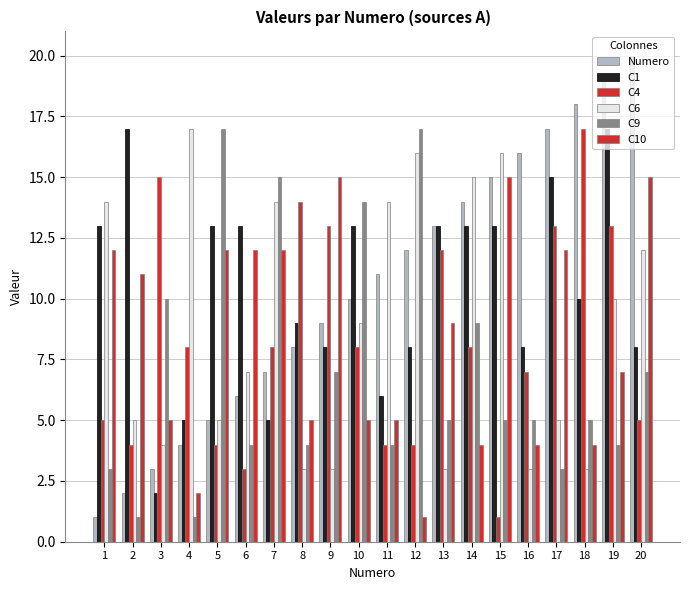

Reading left to right, list all the values displayed in this chart.

Numero: 1	2	3	4	5	6	7	8	9	10	11	12	13	14	15	16	17	18	19	20
C1: 13	17	2	5	13	13	5	9	8	13	6	8	13	13	13	8	15	10	17	8
C4: 5	4	15	8	4	3	8	14	13	8	4	4	12	8	1	7	13	17	13	5
C6: 14	5	4	17	5	7	14	3	3	9	14	16	3	15	16	3	5	3	10	12
C9: 3	1	10	1	17	4	15	4	7	14	4	17	5	9	5	5	3	5	4	7
C10: 12	11	5	2	12	12	12	5	15	5	5	1	9	4	15	4	12	4	7	15